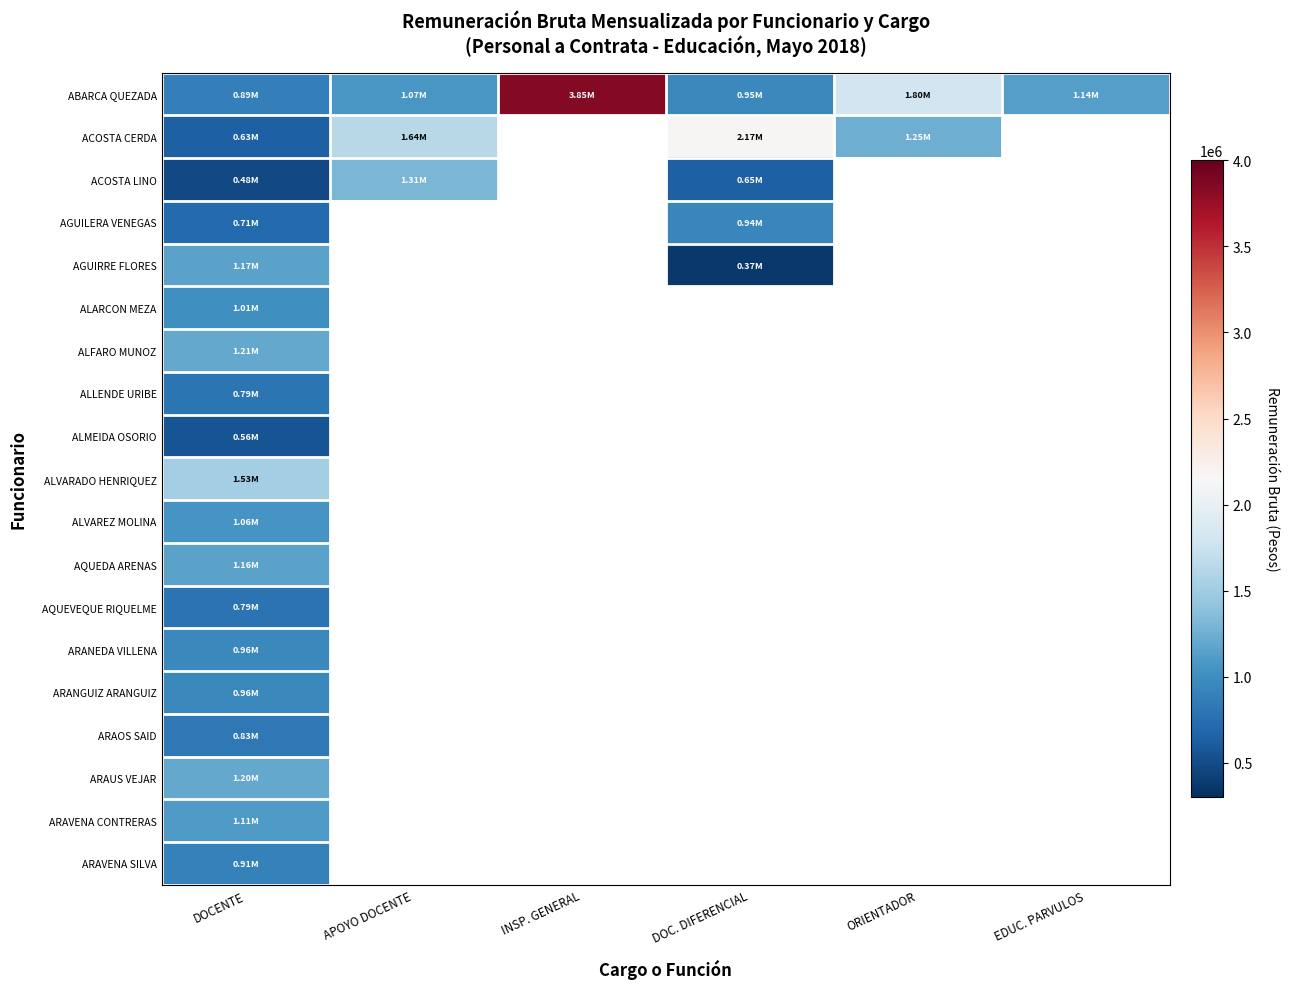

At how many categories does at least one series exceed 2135397?

2